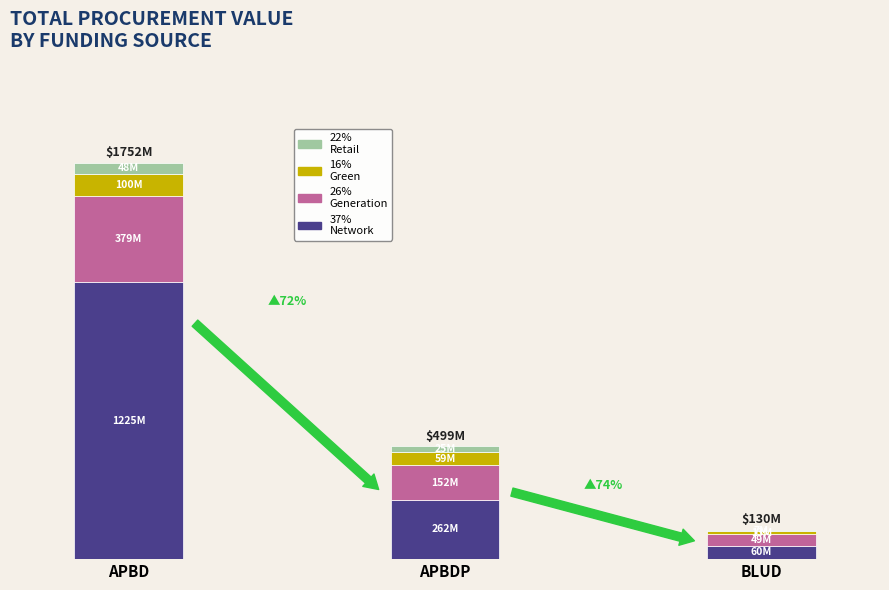

Which has a higher value, APBDP or BLUD?

APBDP